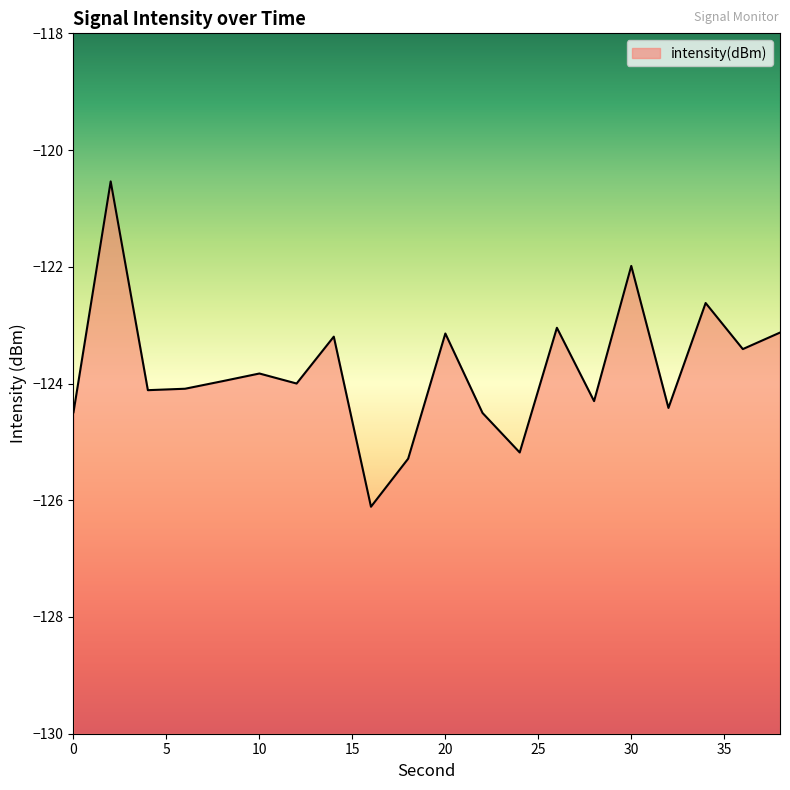

Reading left to right, what are all the values shown in this chart?

-124.5	-120.5	-124.1	-124.1	-124.0	-123.8	-124.0	-123.2	-126.1	-125.3	-123.1	-124.5	-125.2	-123.0	-124.3	-122.0	-124.4	-122.6	-123.4	-123.1